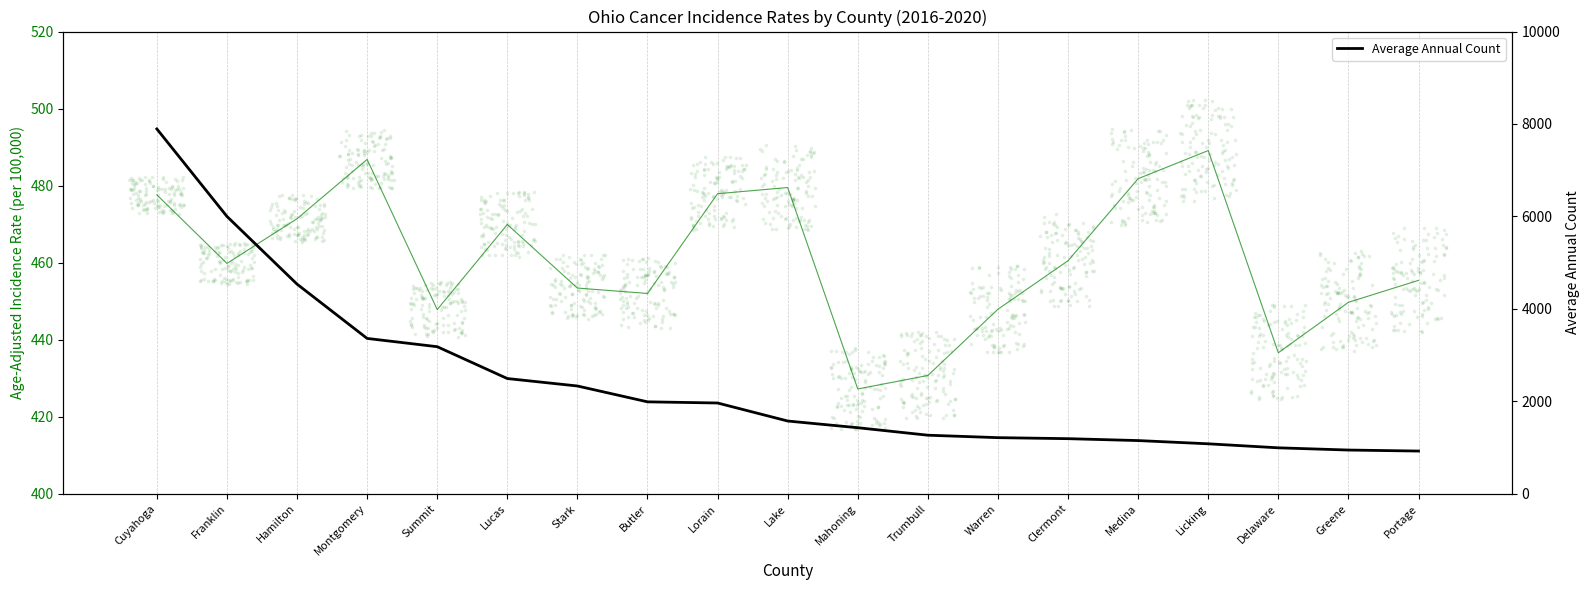

What is the total value across all series at Montgomery?

3846.8